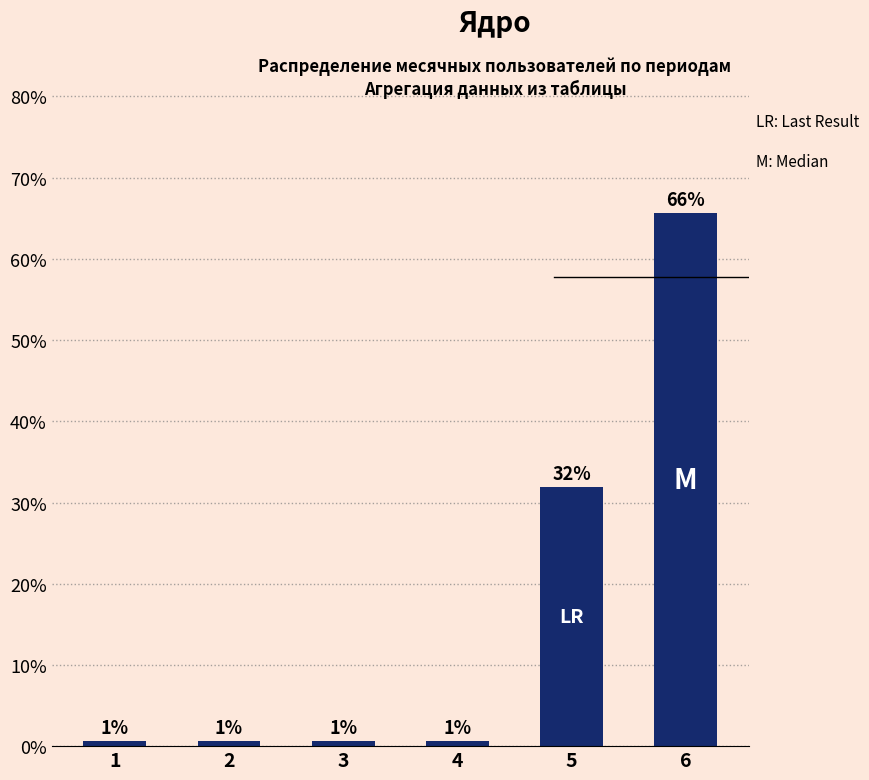

Reading right to left, list all the values displayed in this chart.

0.7	0.3	0.0	0.0	0.0	0.0